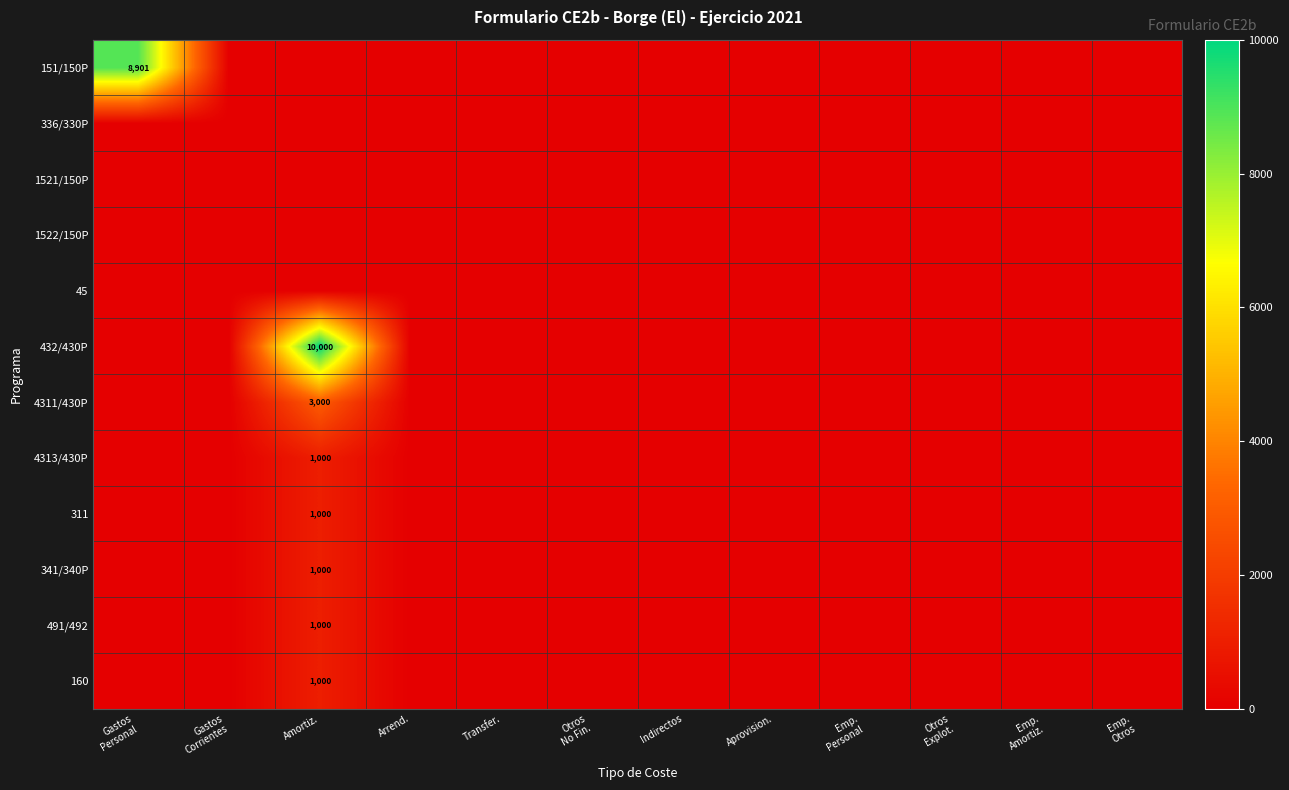

Where is 341/340P nearest to the value 500?

Gastos Personal